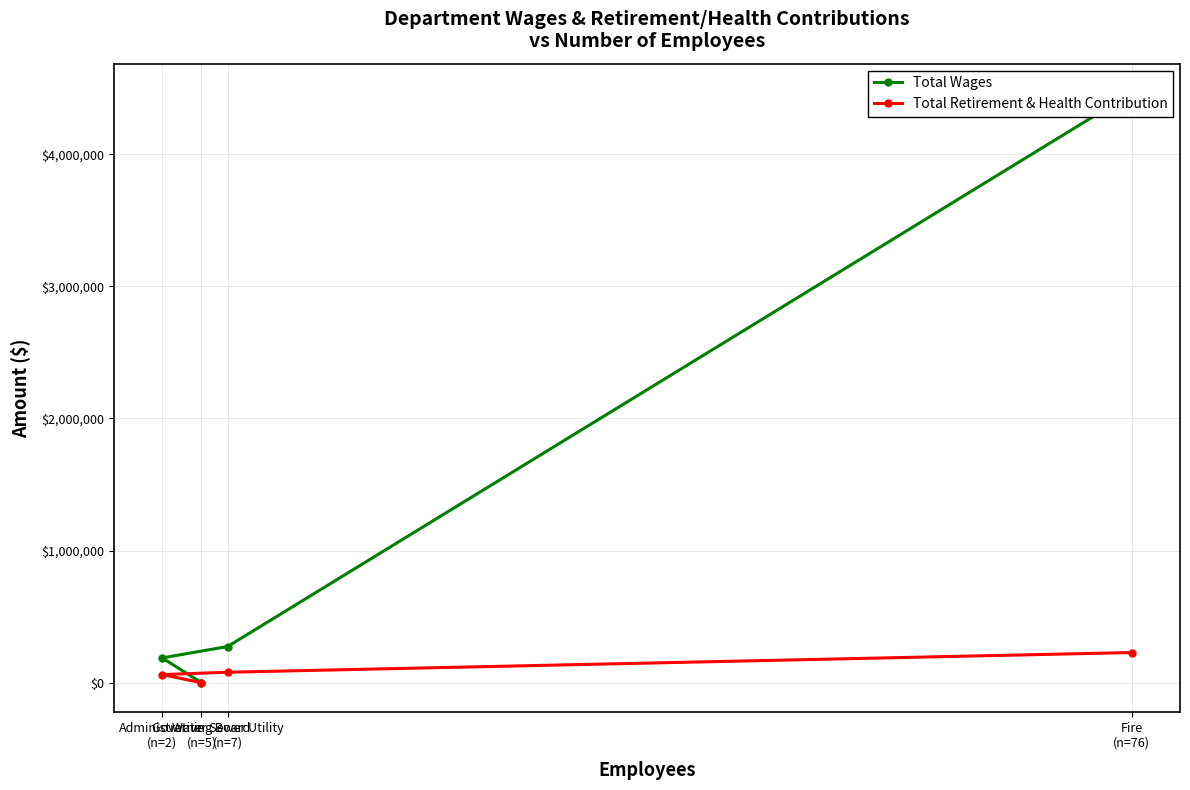

What is the sum of the Total Retirement & Health Contribution values at Governing Board
(n=5) and Fire
(n=76)?

228256